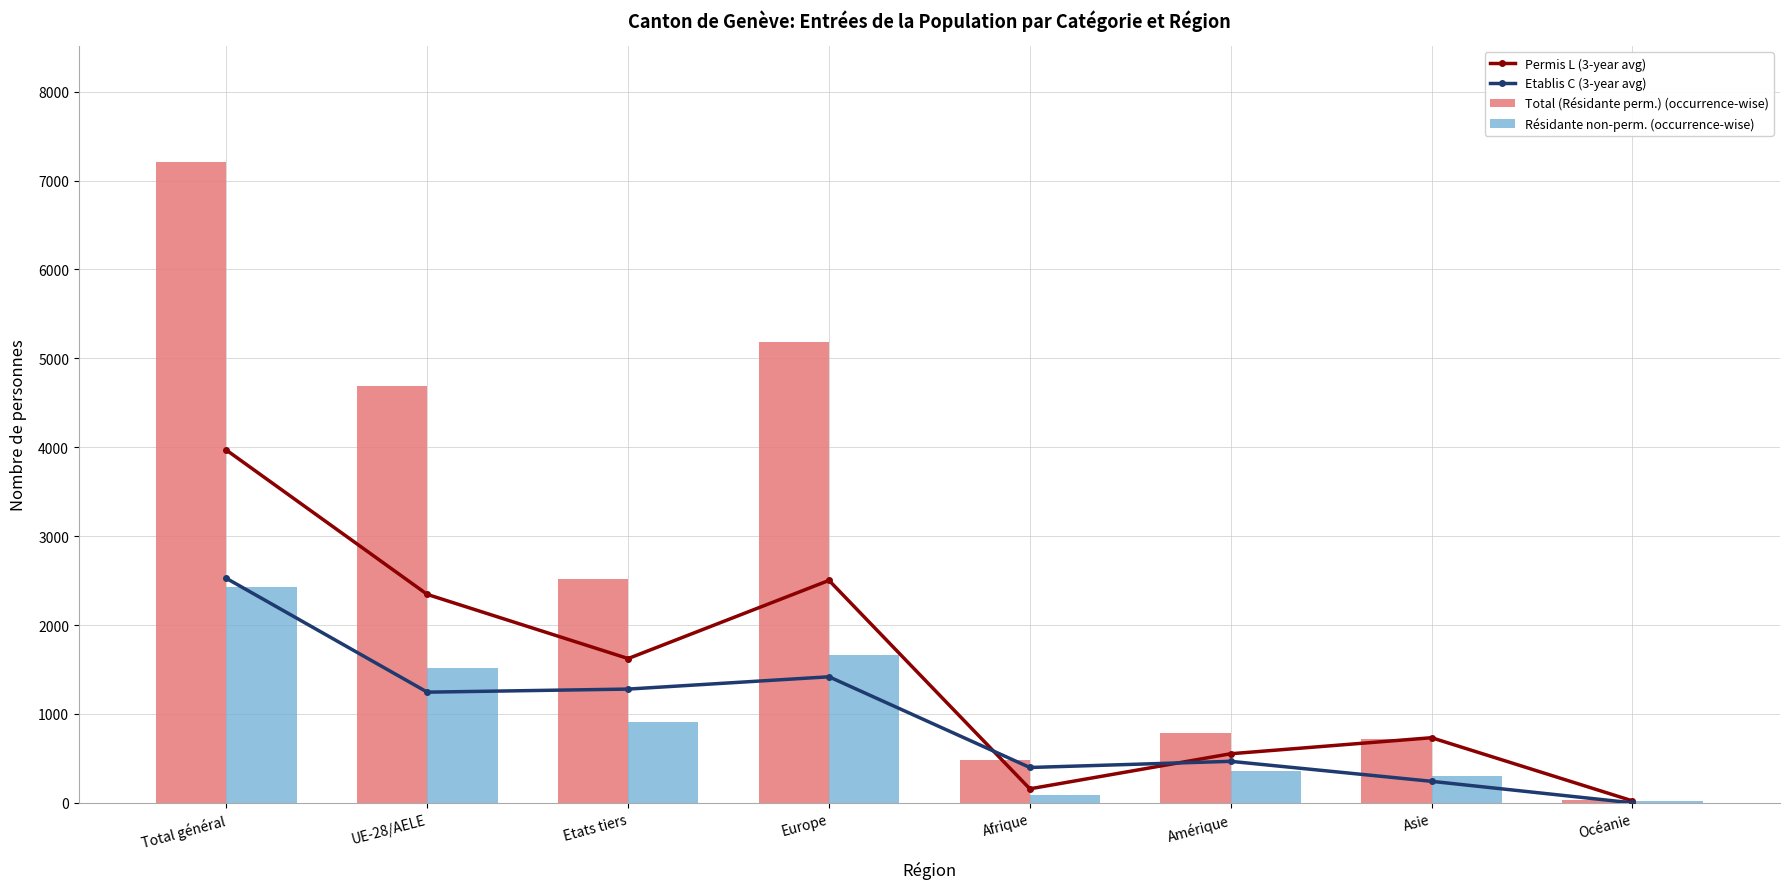

True or false: Permis L (3-year avg) has a value of 1314.8 at Total général.

False